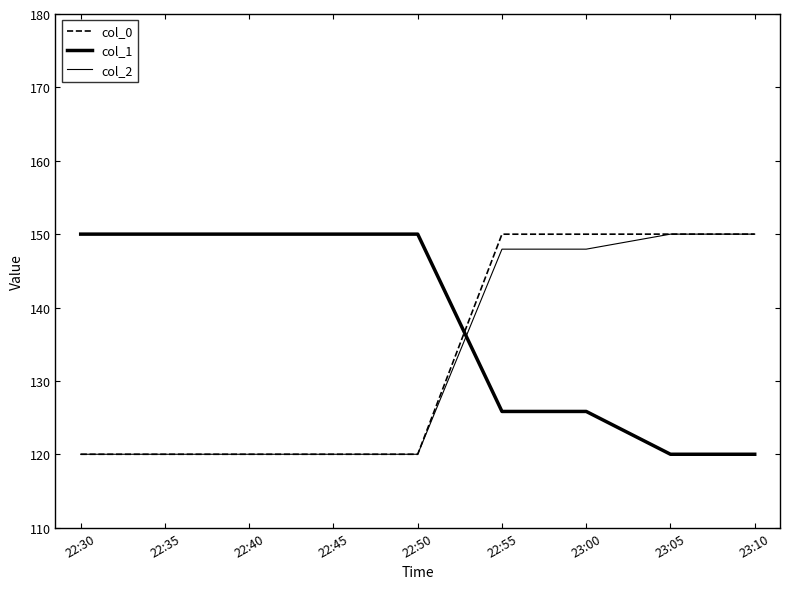

True or false: col_2 and col_0 cross at least once.

False